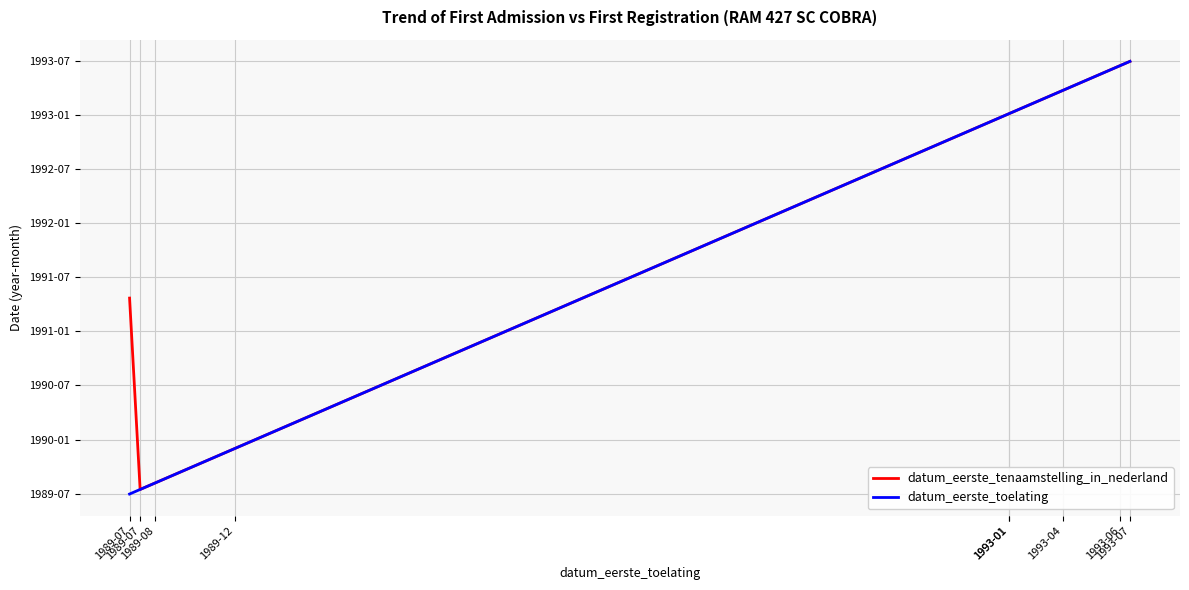

At how many categories does at least one series exceed 1989?

9